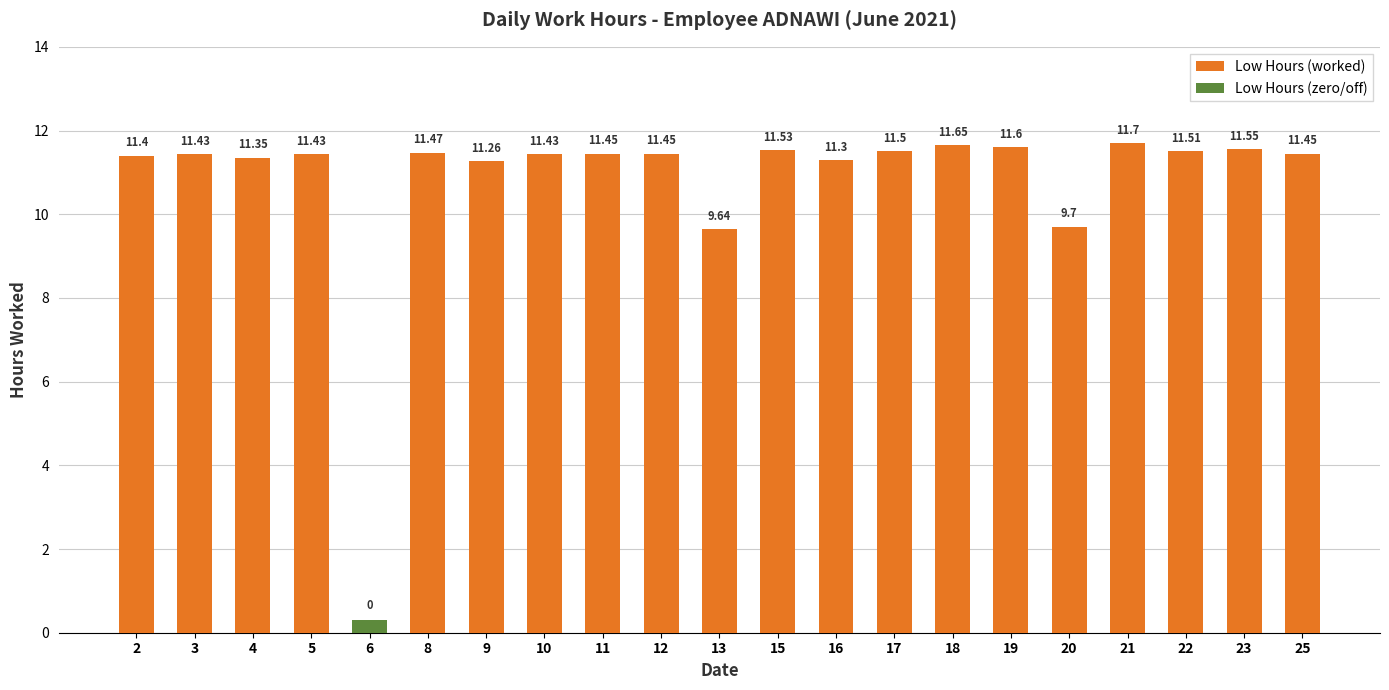

Is the value of Low Hours (worked) at 2 greater than the value of Low Hours (zero/off) at 11?

Yes